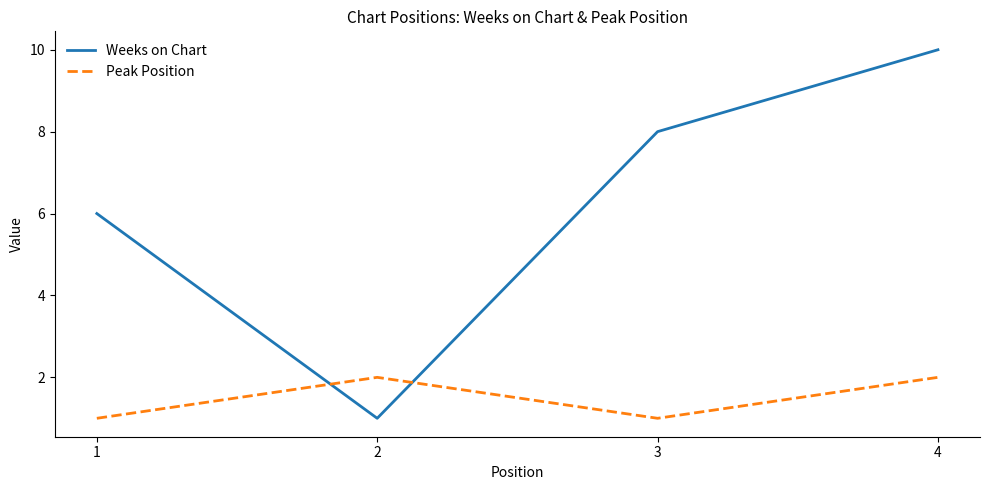

At which category does the chart reach its peak across all series?

4